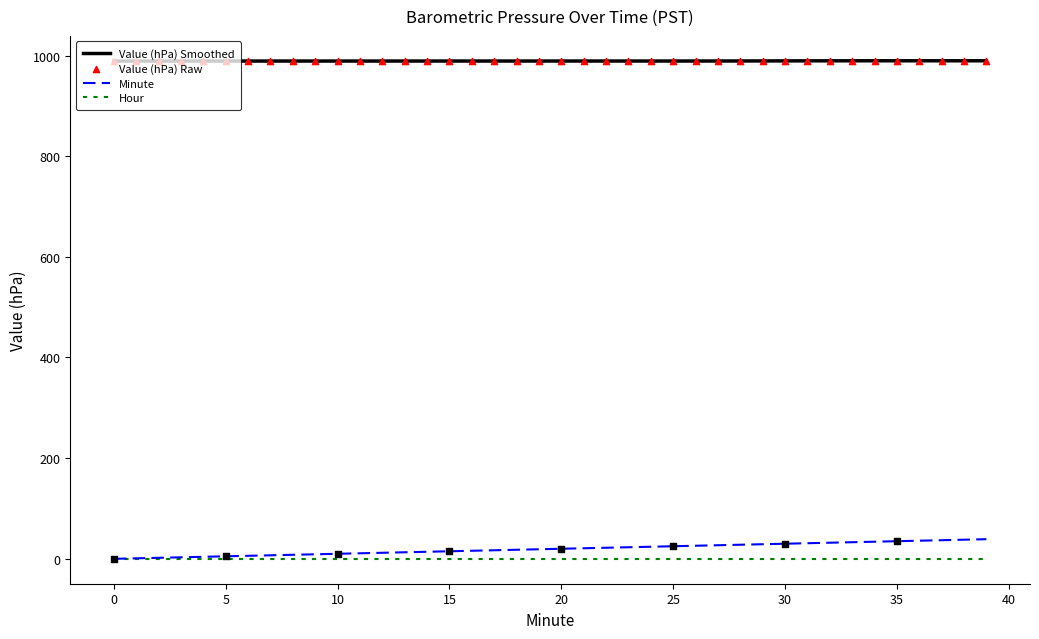

At how many categories does at least one series exceed 938?

40